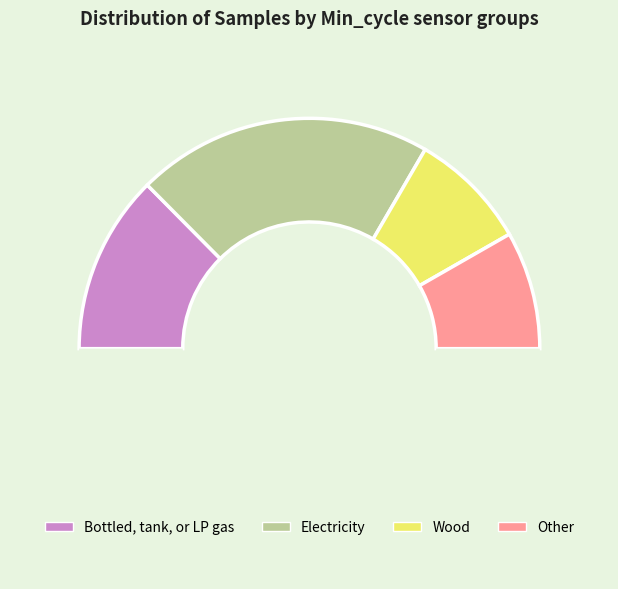

Count the number of slices in the pie.

5